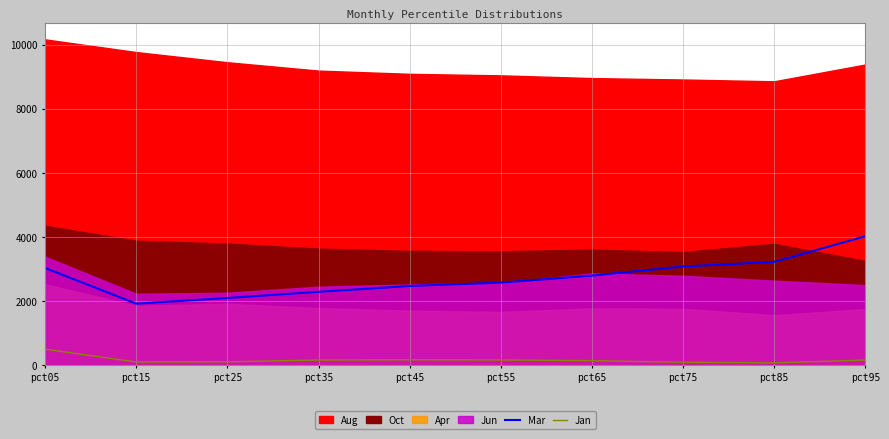

How many values in the Jan series exceed 163?

5